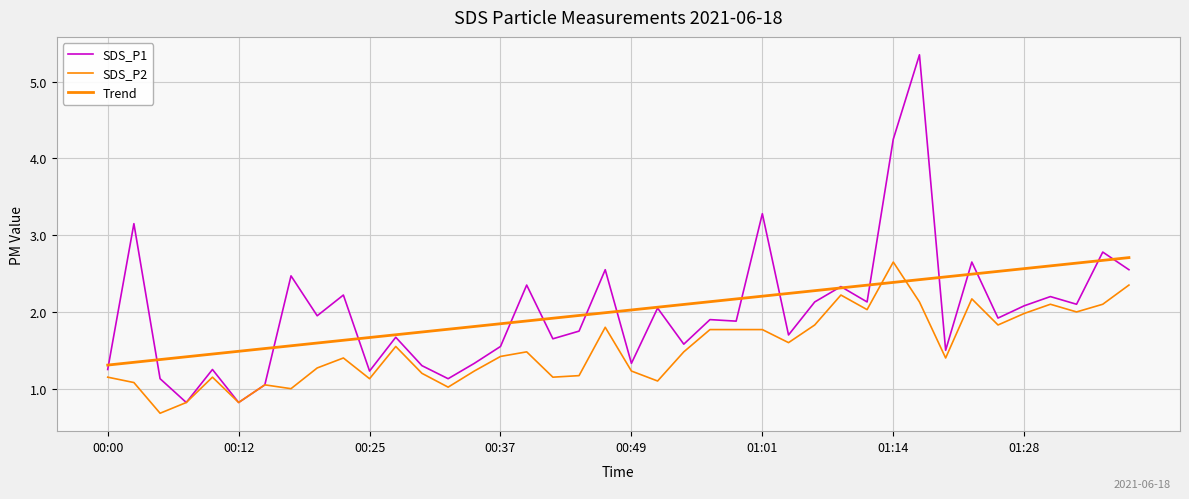

Which series has the largest range (max minus min)?

SDS_P1